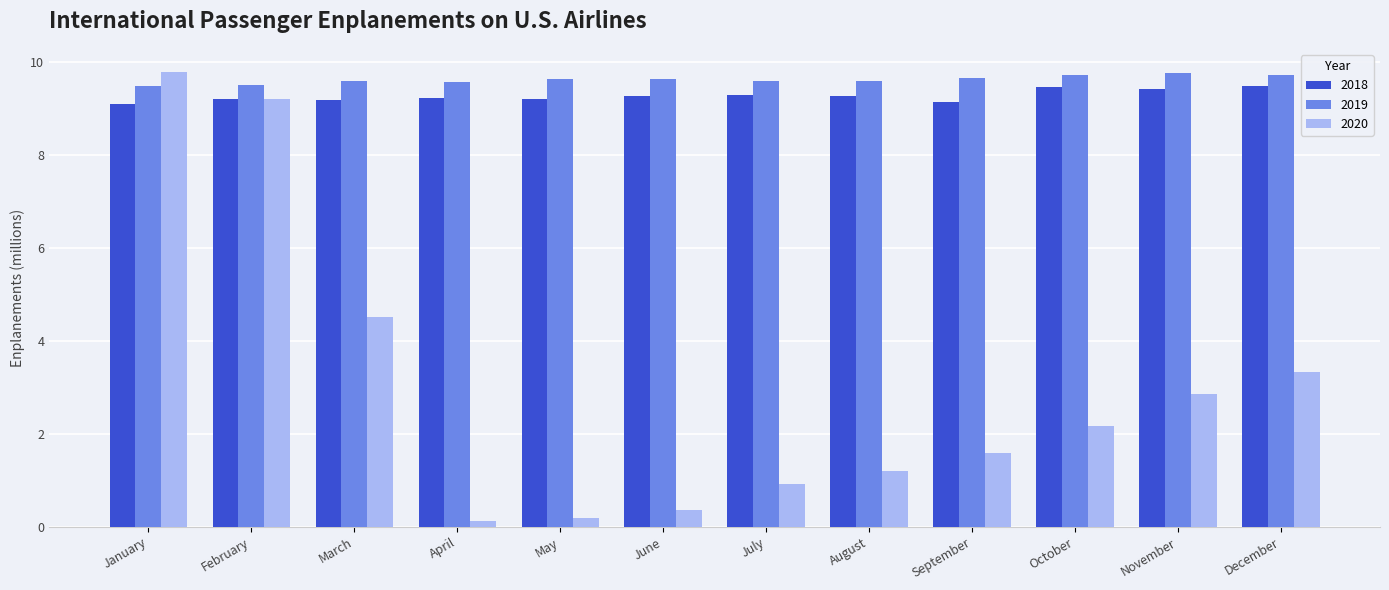

How many categories are shown in the chart?

12